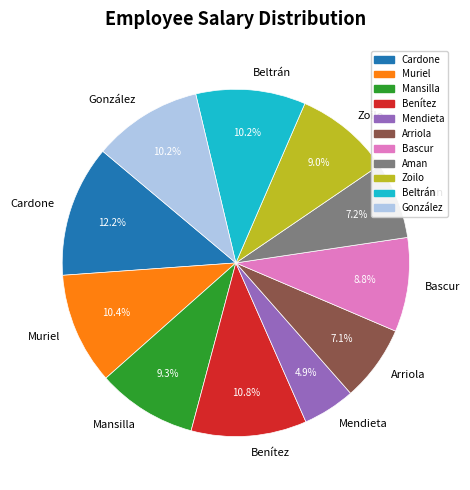

Between Aman and Zoilo, which is larger?

Zoilo